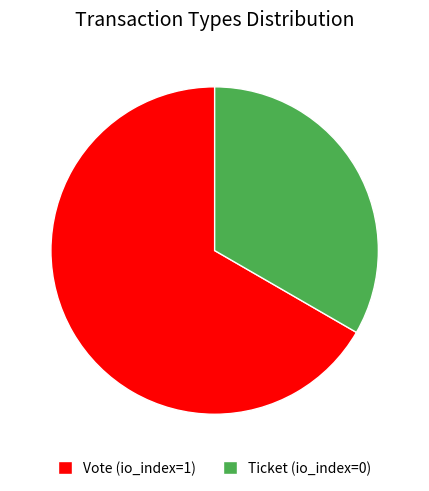

Is there a majority slice in this chart?

Yes